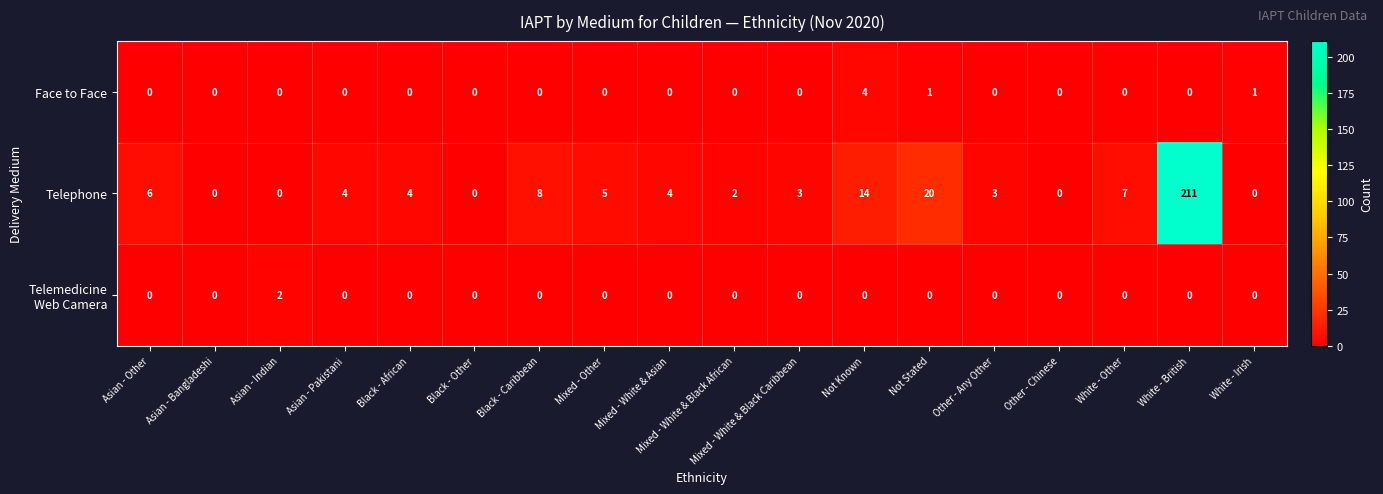

Which series has the largest total across all categories?

Telephone